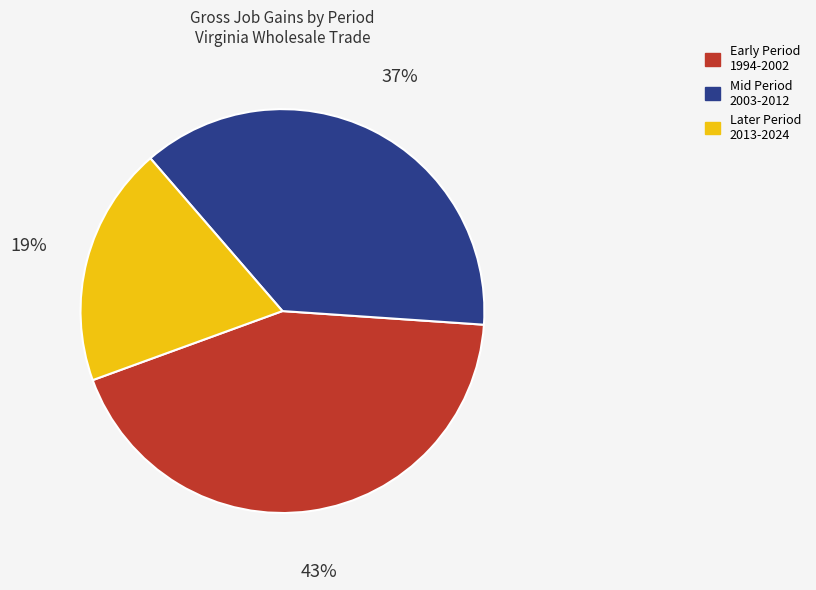

To the nearest percent, what is the average slice percentage?

33%